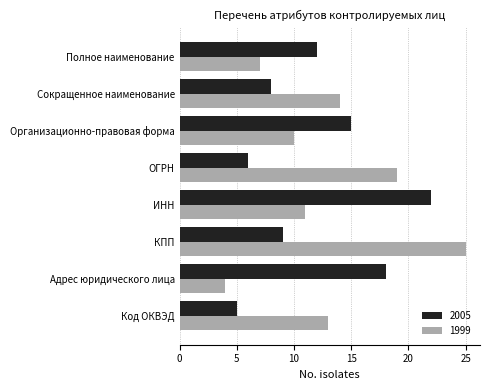

Is the value of 2005 at Организационно-правовая форма greater than the value of 1999 at Адрес юридического лица?

Yes